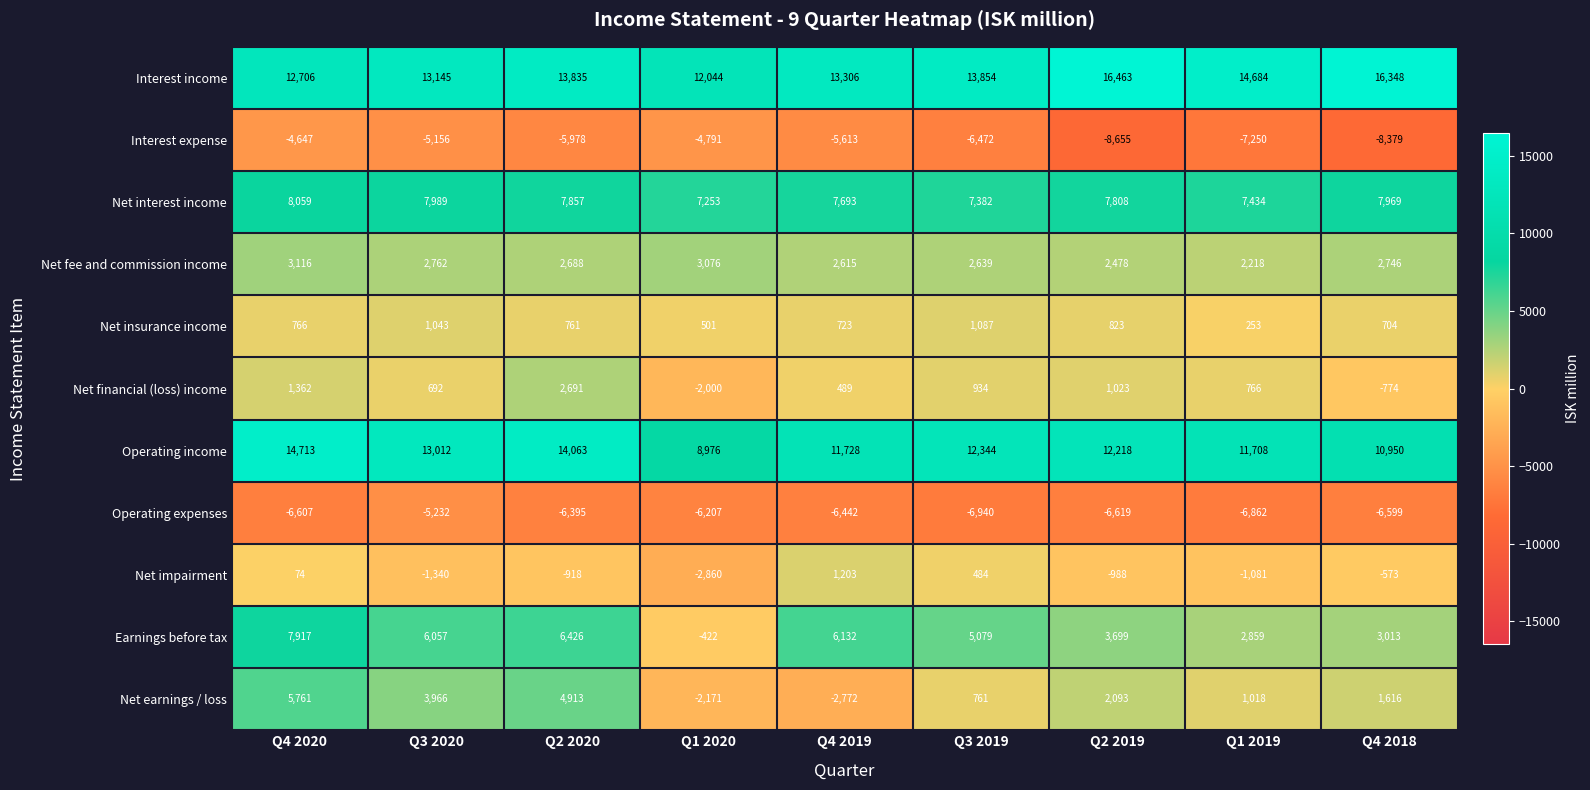

Count the number of categories in the chart.

9